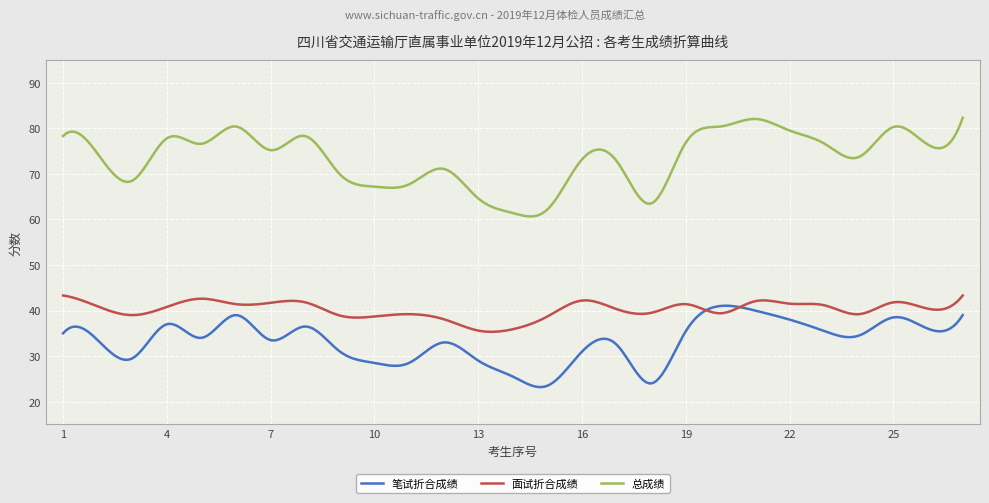

Which series has the widest spread of values?

总成绩